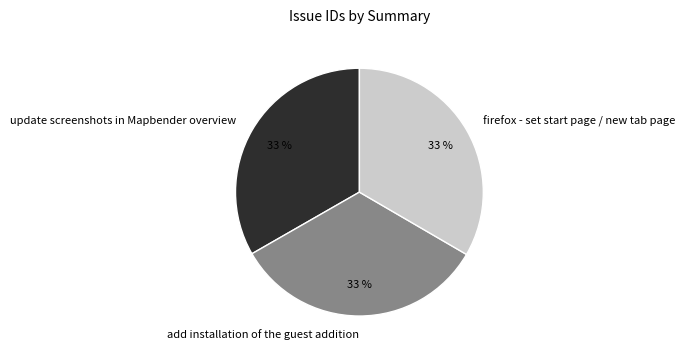

To the nearest percent, what is the combined percentage of add installation of the guest addition and update screenshots in Mapbender overview?

67%